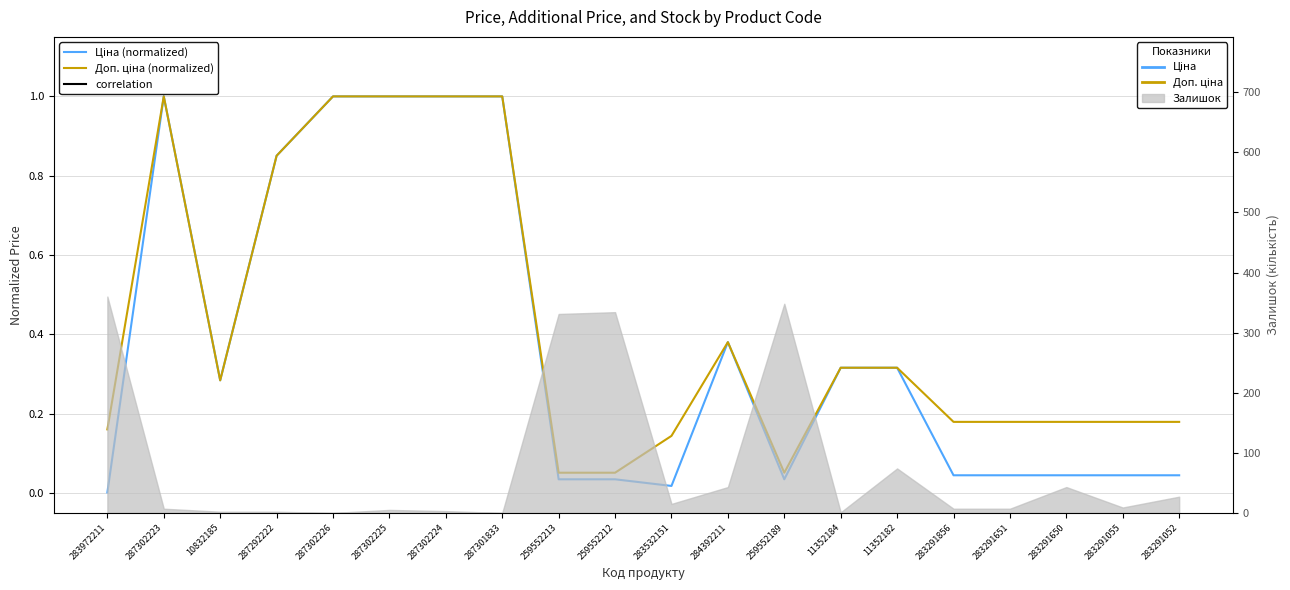

True or false: Ціна (normalized) and Доп. ціна (normalized) cross at least once.

False